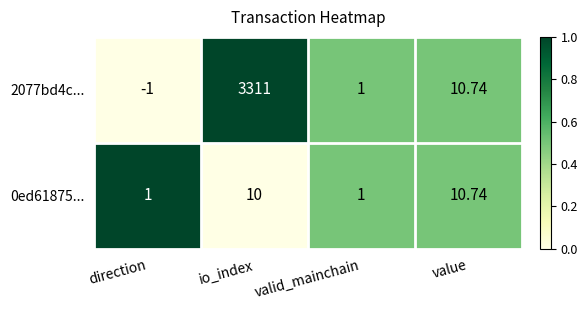

At which label does 2077bd4c... reach its peak?

io_index